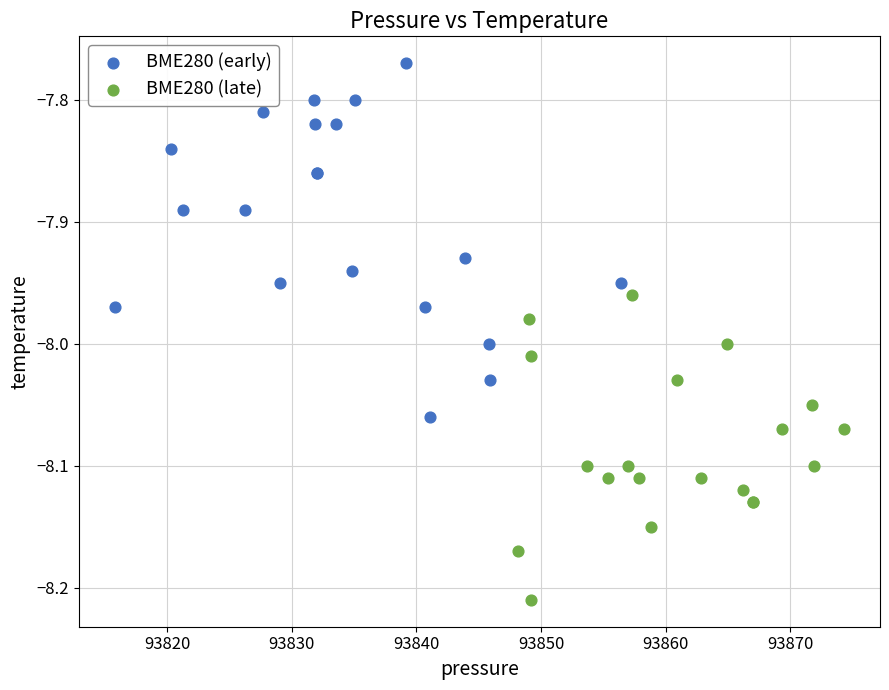

Which series has the largest Y range (max minus min)?

BME280 (early)